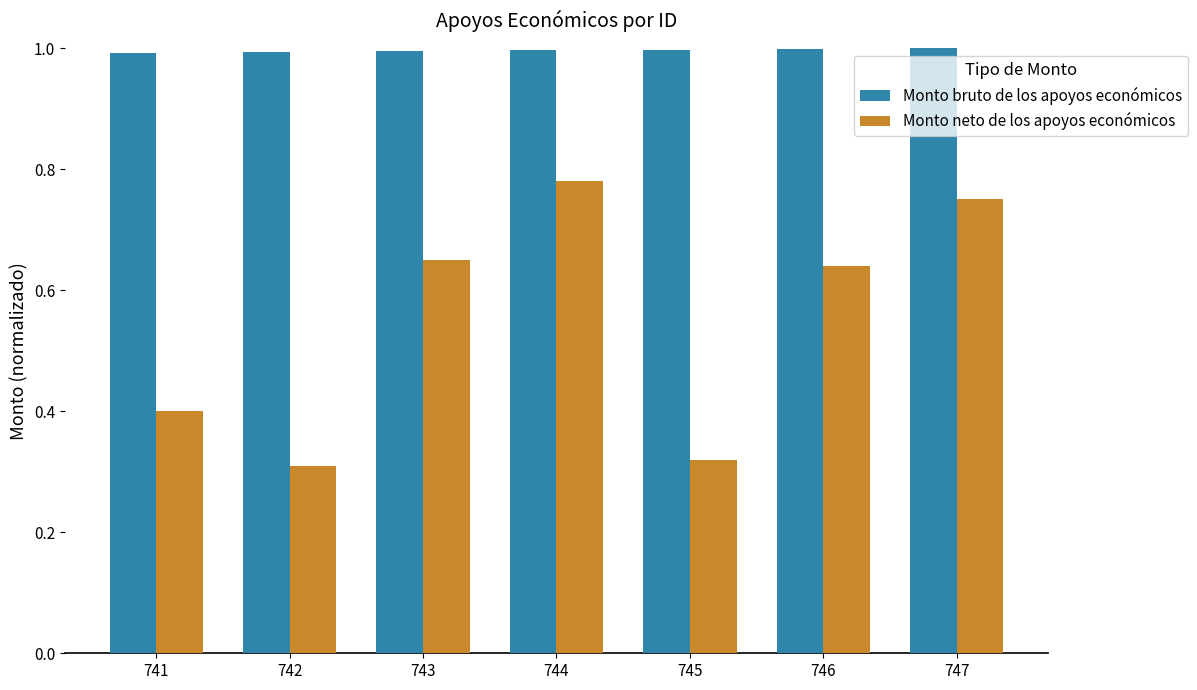

What are all the series names shown in the legend?

Monto bruto de los apoyos económicos, Monto neto de los apoyos económicos